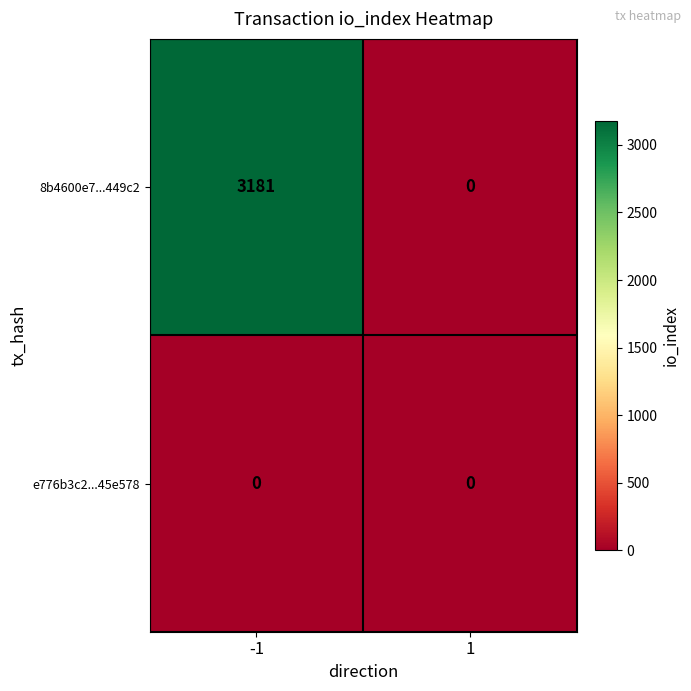

Is it true that 8b4600e7...449c2 equals 3181 at -1?

True